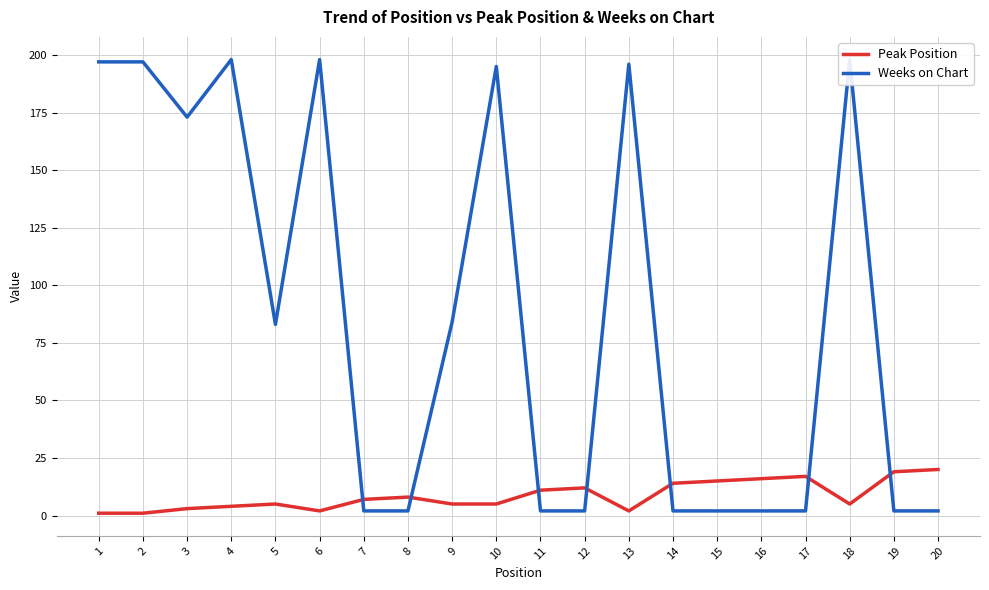

After their last crossing, which series has the higher values: Weeks on Chart or Peak Position?

Peak Position